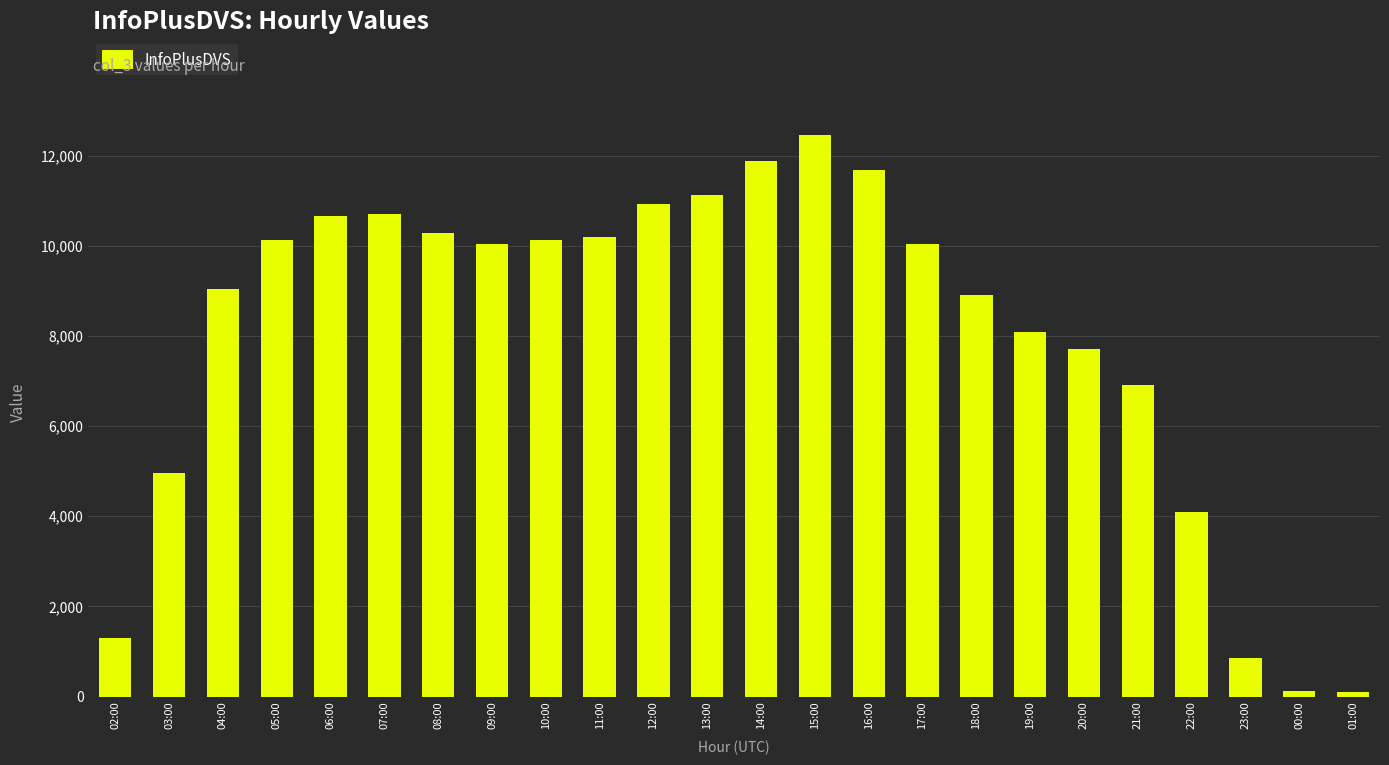

Is it true that the value at 08:00 is 10282?

True